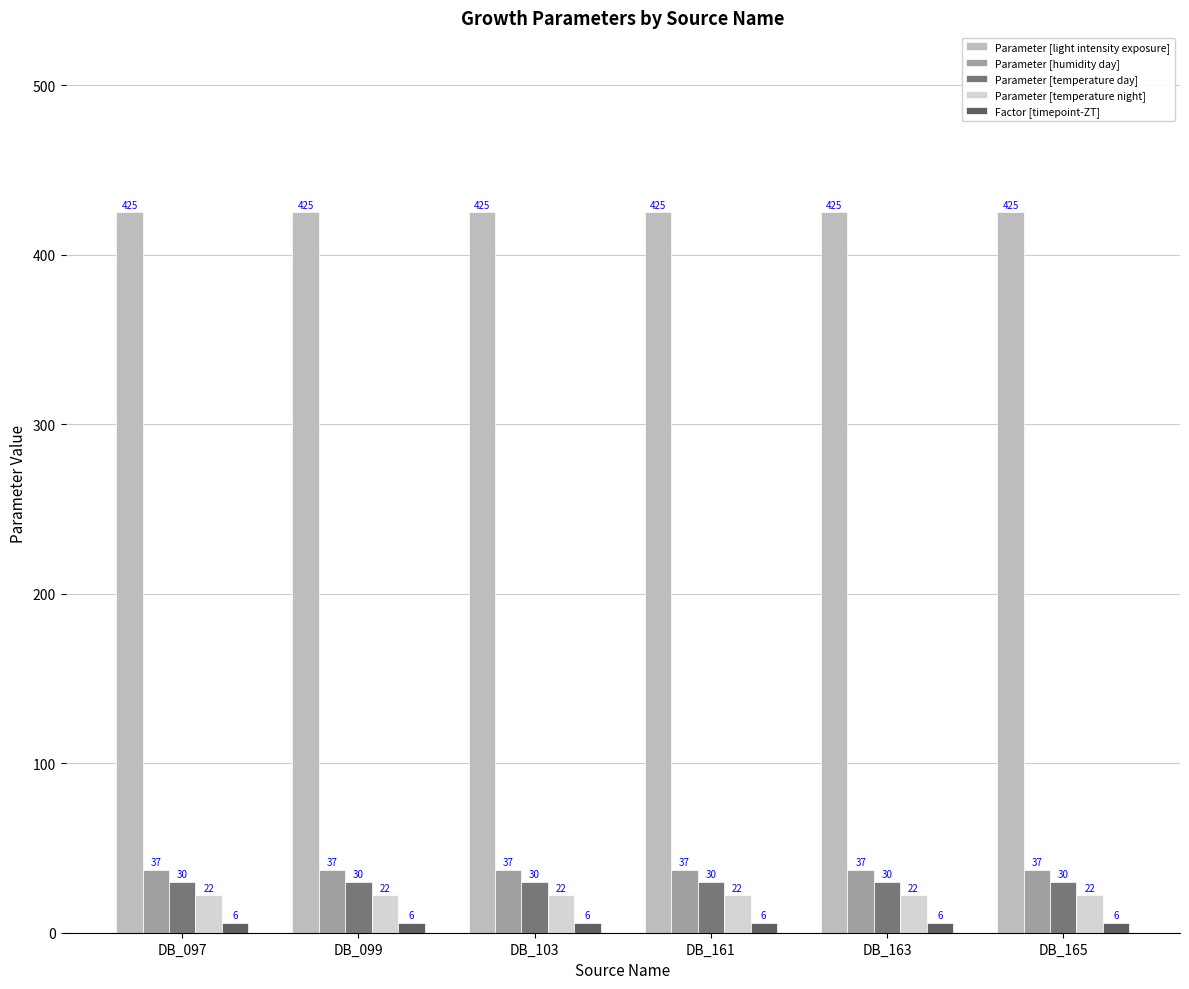

What is the minimum value for Parameter [light intensity exposure]?

425